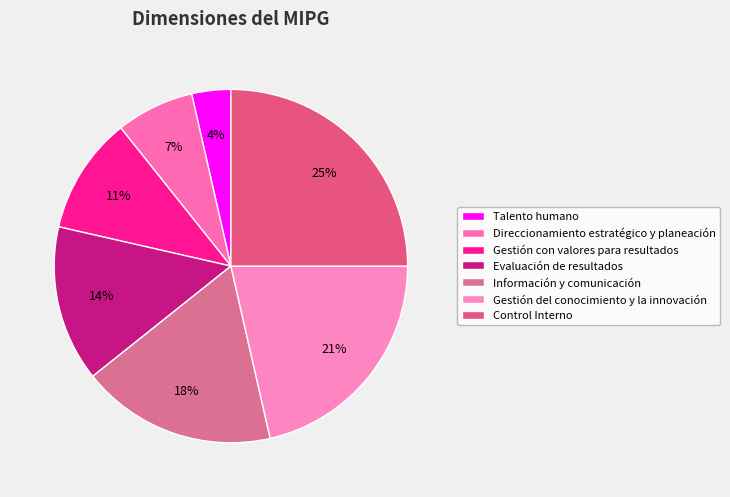

How many segments does this pie chart have?

7